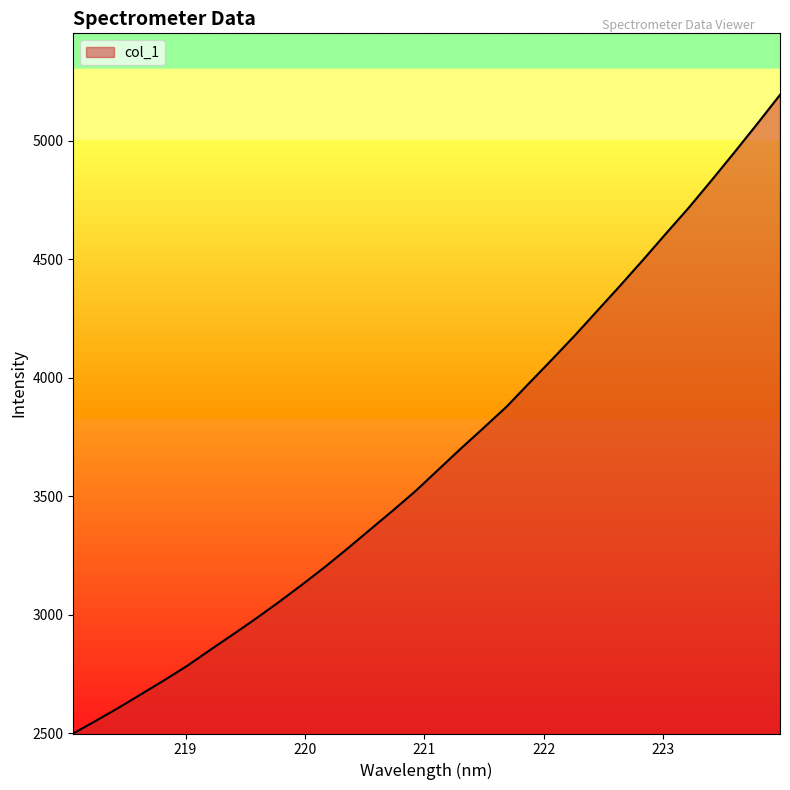

What is the greatest value displayed?

5192.7